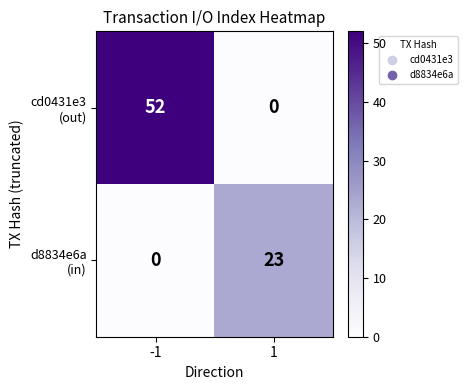

What is the difference between the highest and lowest values at 1?

23